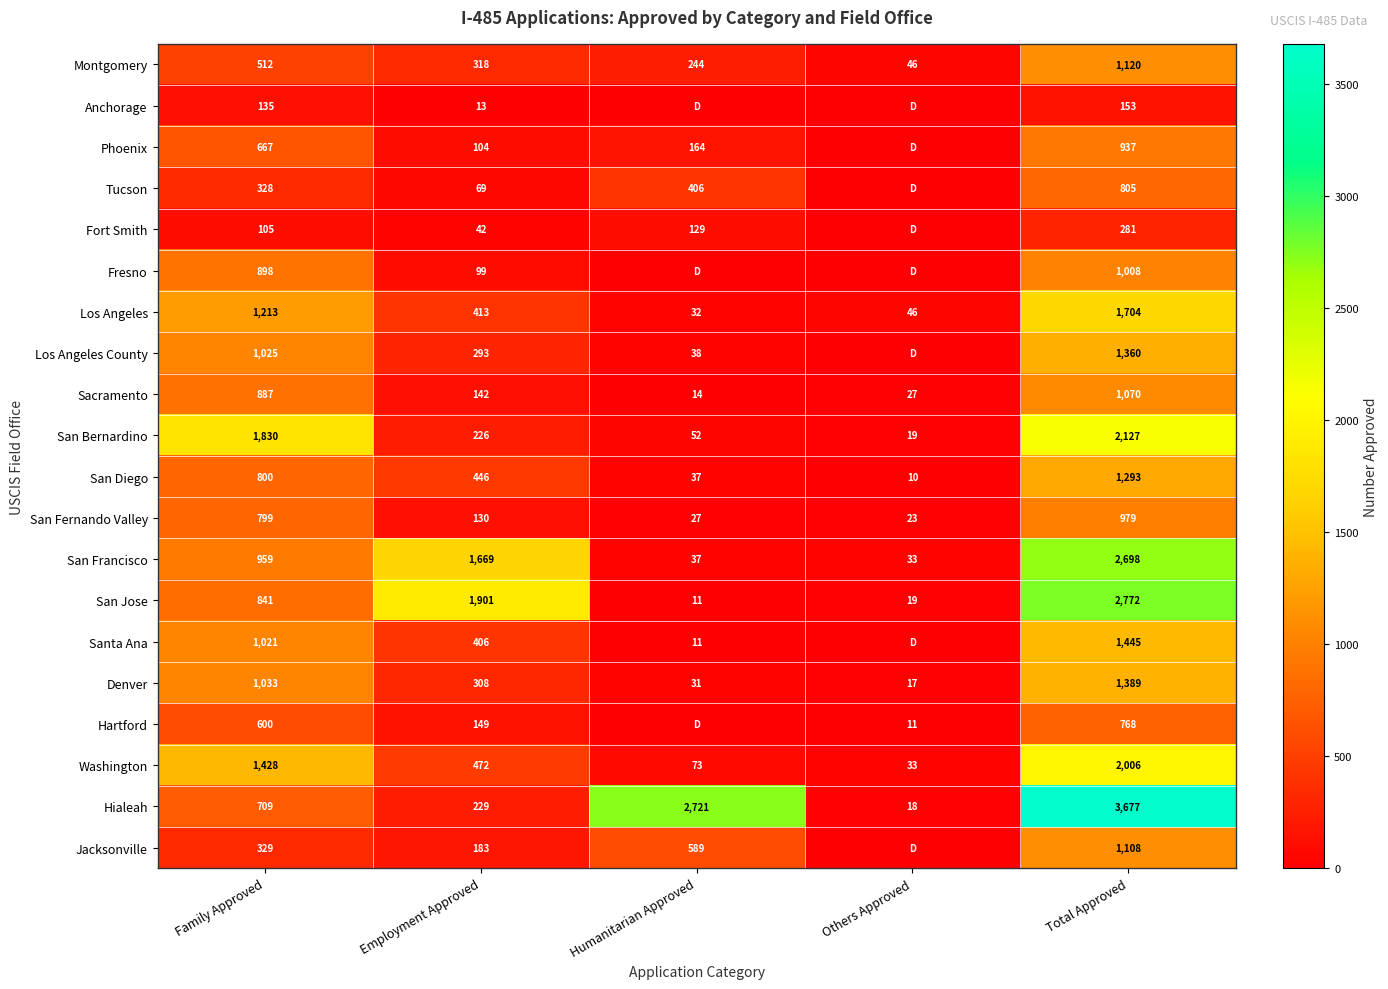

What is the sum of all Washington values?

4012